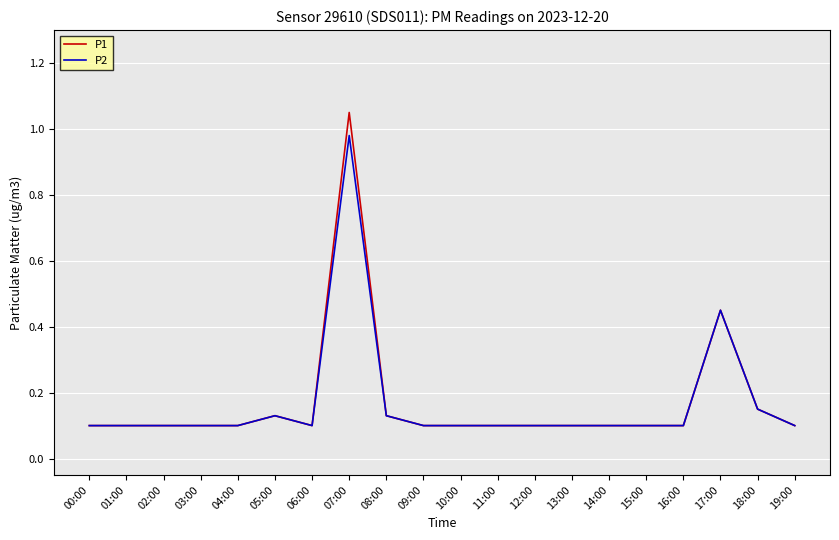

What are all the series names shown in the legend?

P1, P2